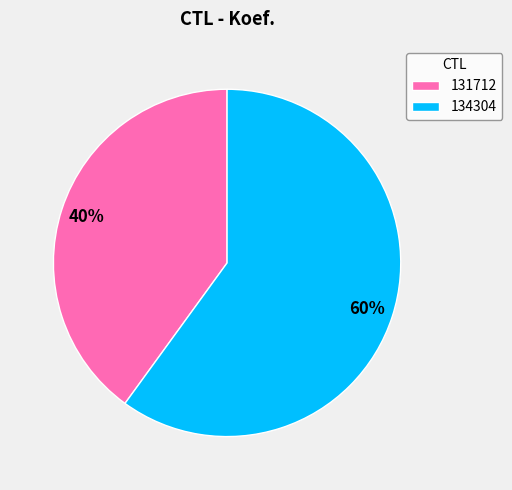

How many slices are in this pie chart?

2